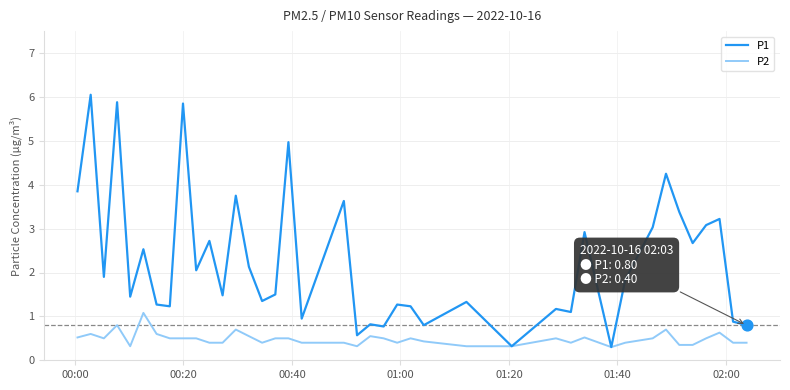

Which series has the largest total across all categories?

P1